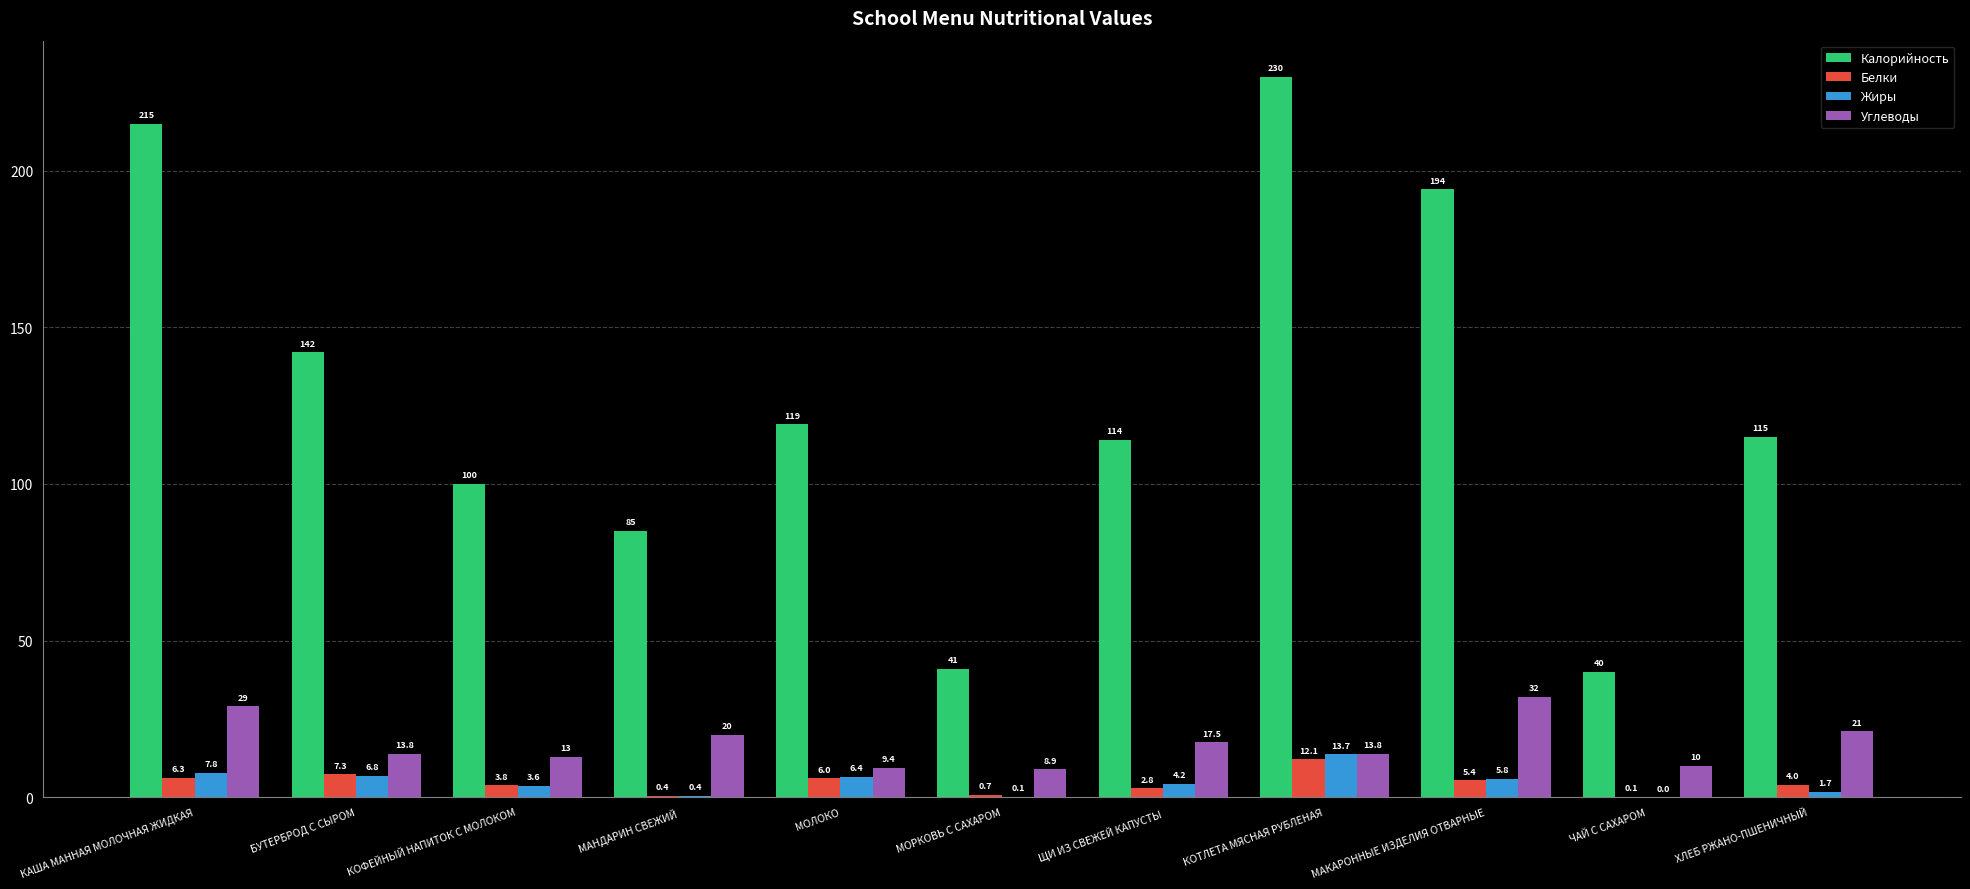

At which category is the sum across all series the highest?

КОТЛЕТА МЯСНАЯ РУБЛЕНАЯ